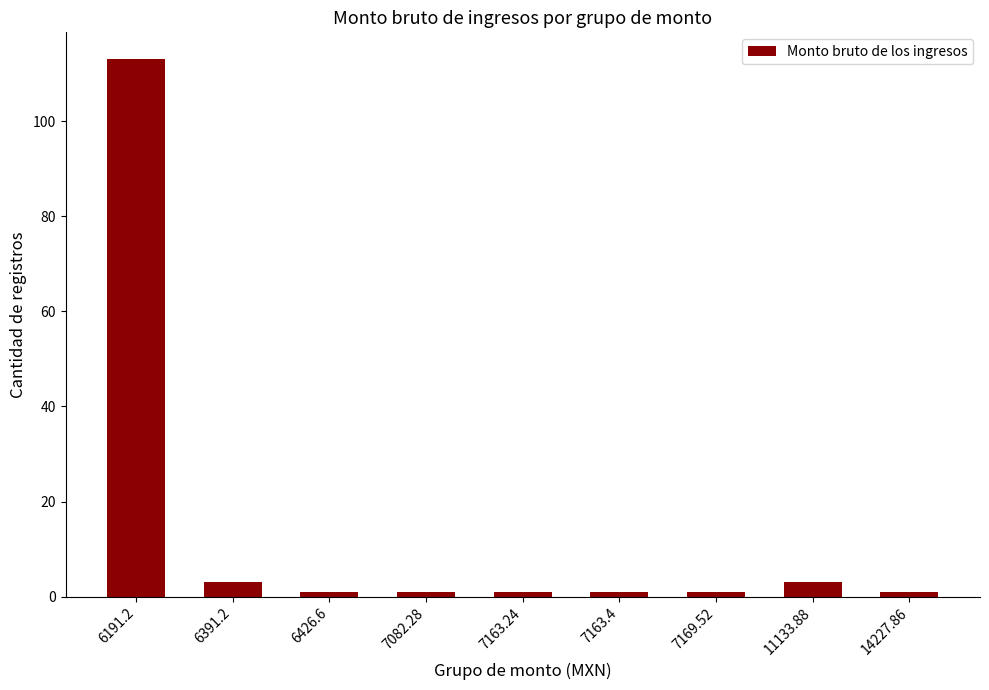

True or false: the data shows 150 at 6191.2.

False